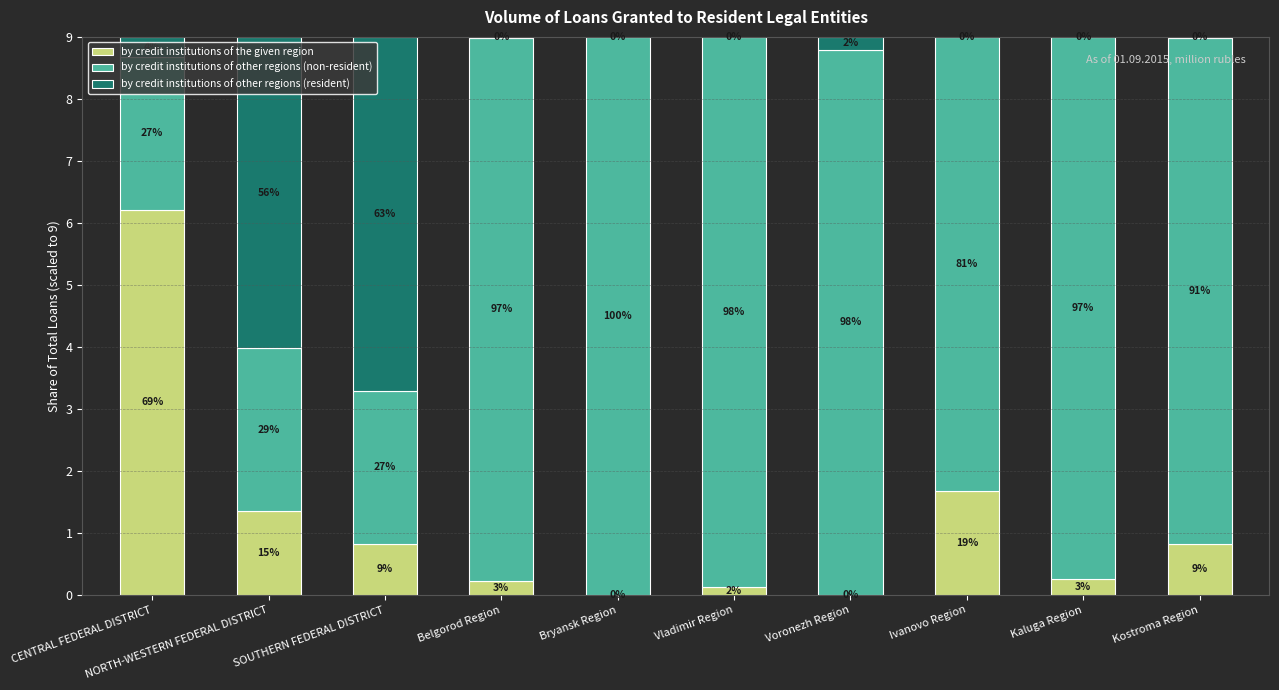

Are the bars horizontal?

No